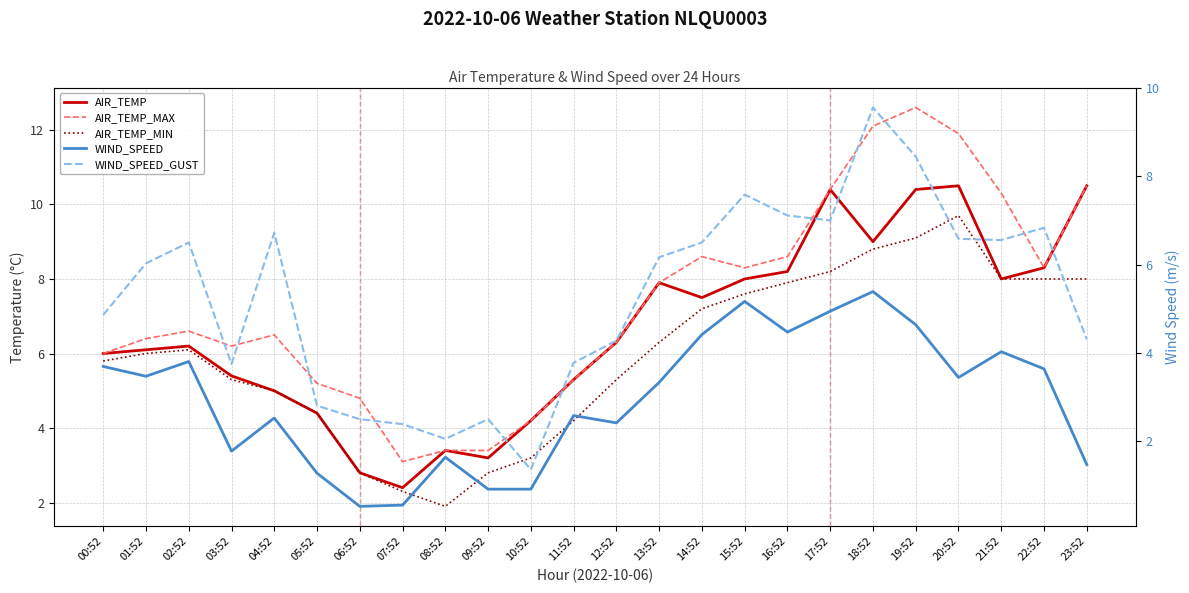

Is it true that AIR_TEMP equals 4.2 at 10:52?

True